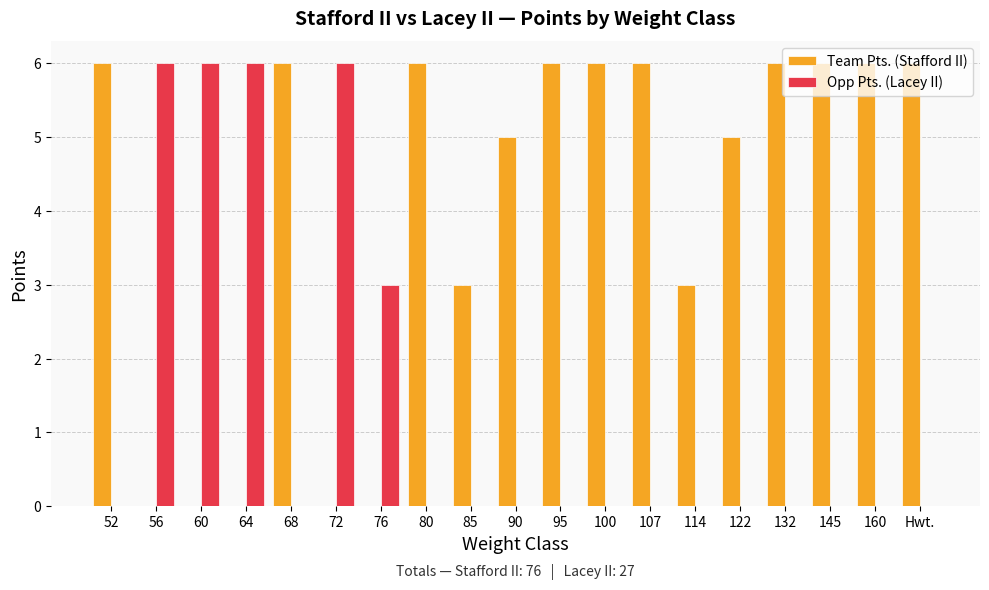

What are all the series names shown in the legend?

Team Pts. (Stafford II), Opp Pts. (Lacey II)